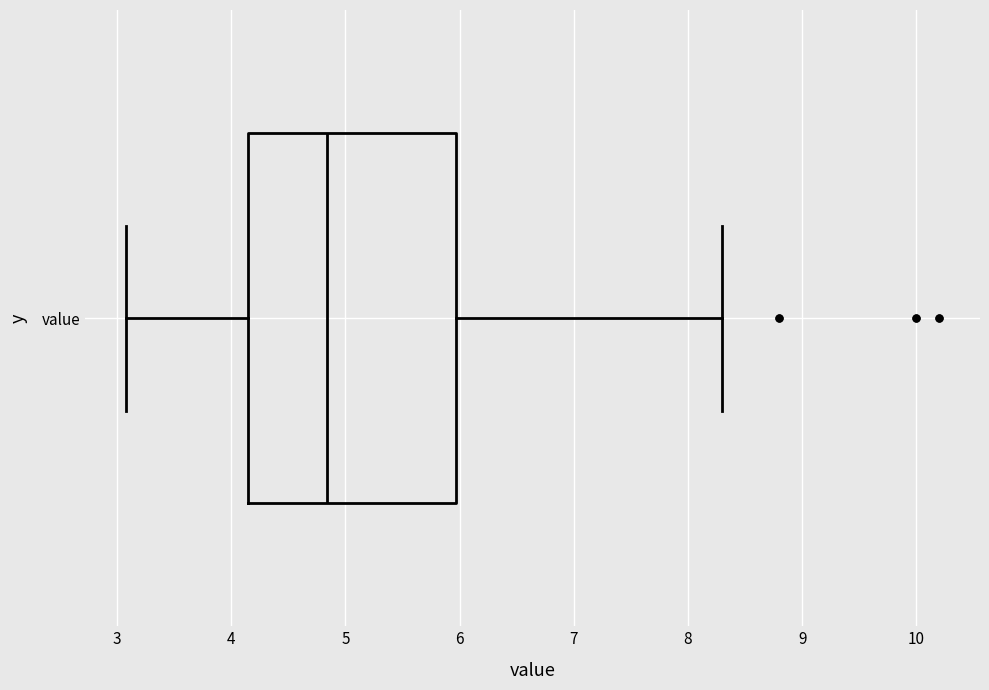

Where does the right whisker of the box for value end on the x-axis? The values are not printed on the chart, so give them approximately, as read against the axis.

8.3